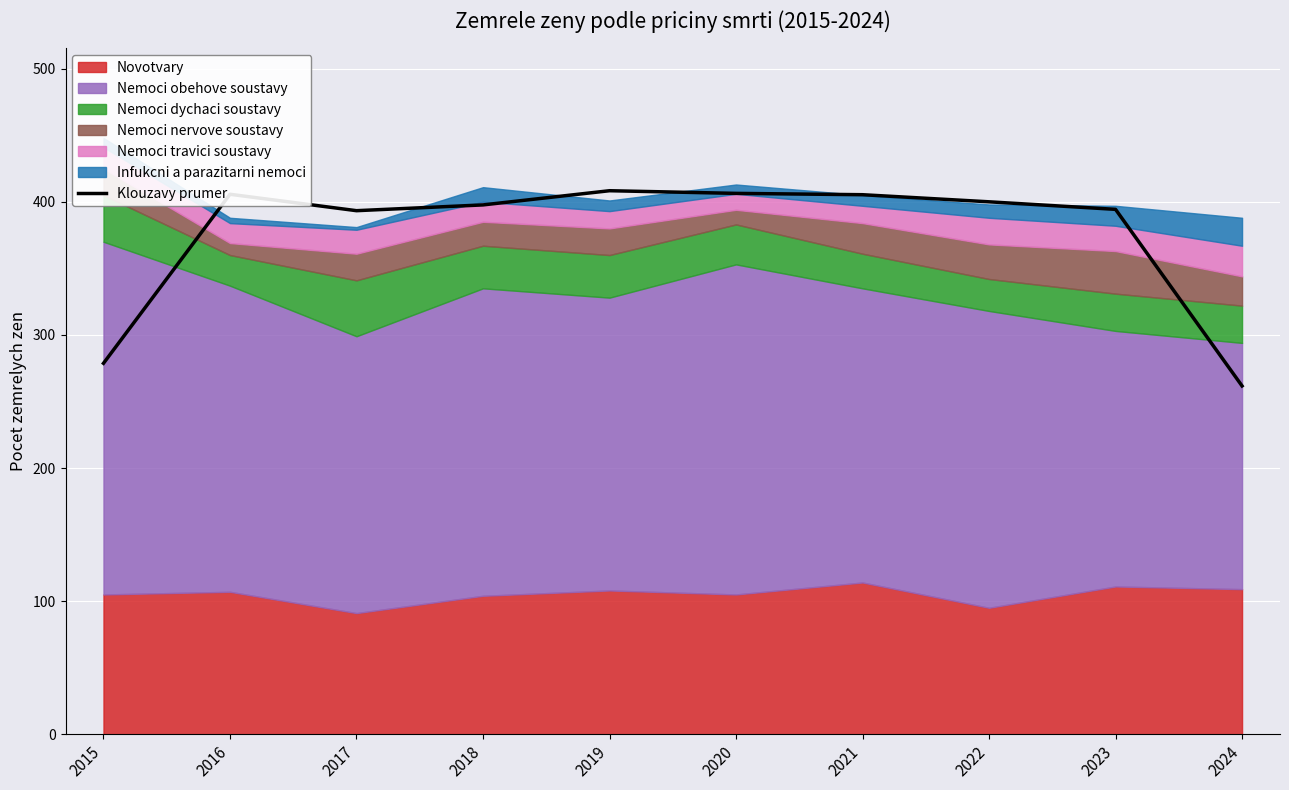

What is the difference between the second highest and minimum values?

144.7